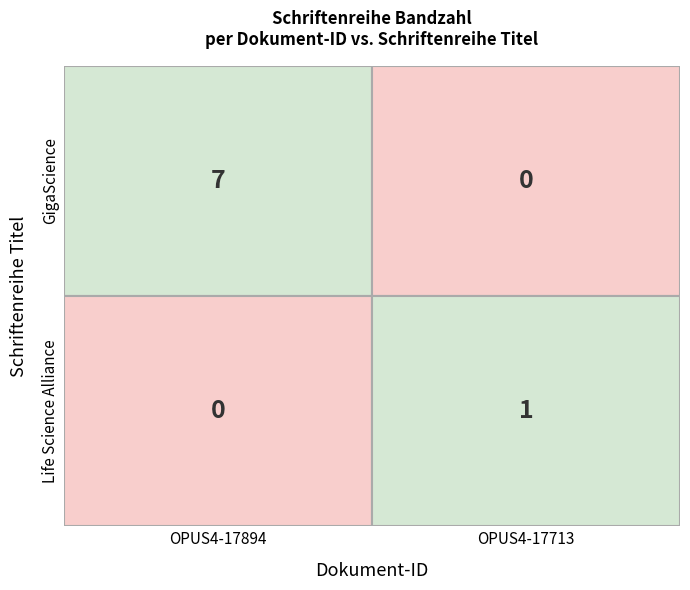

Count the number of data series in this chart.

2